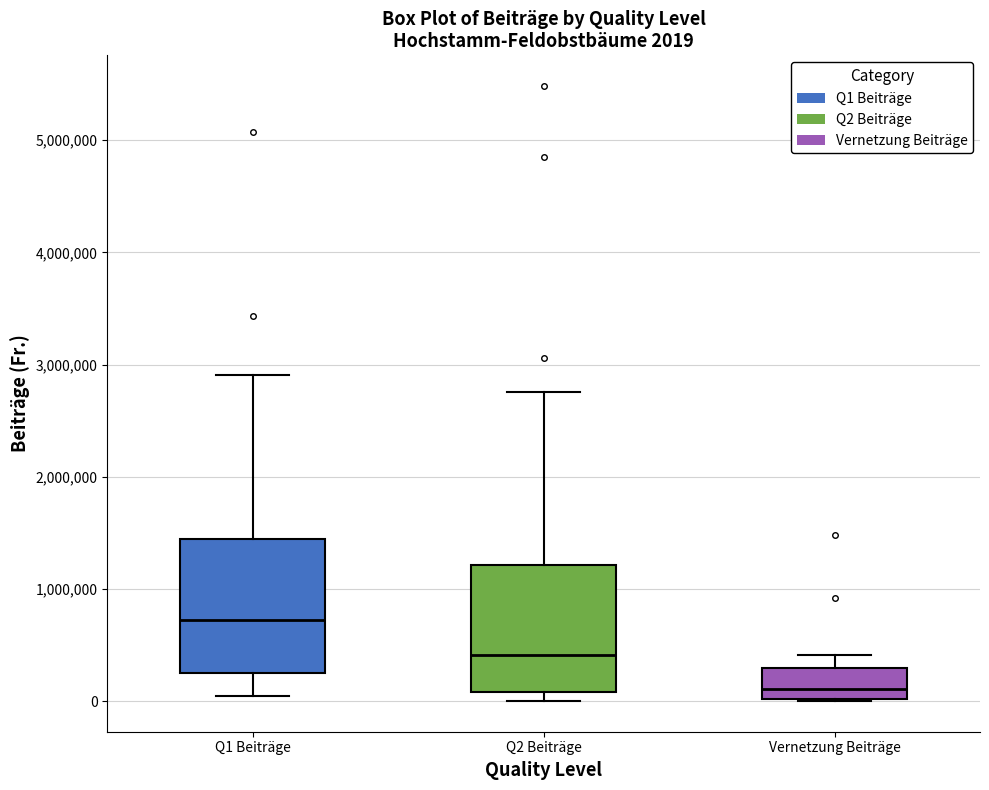

Which box's median line is the lowest?

Vernetzung Beiträge